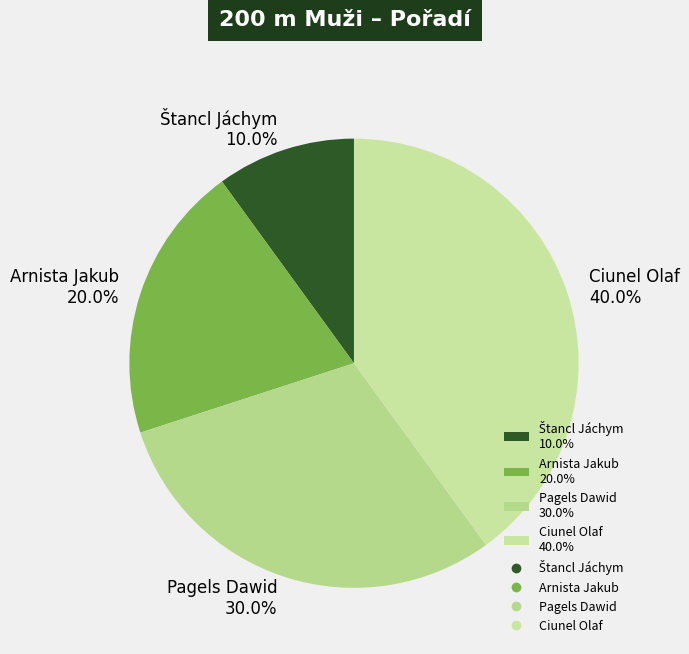

Does Pagels Dawid 30.0% account for over 50% of the chart?

No